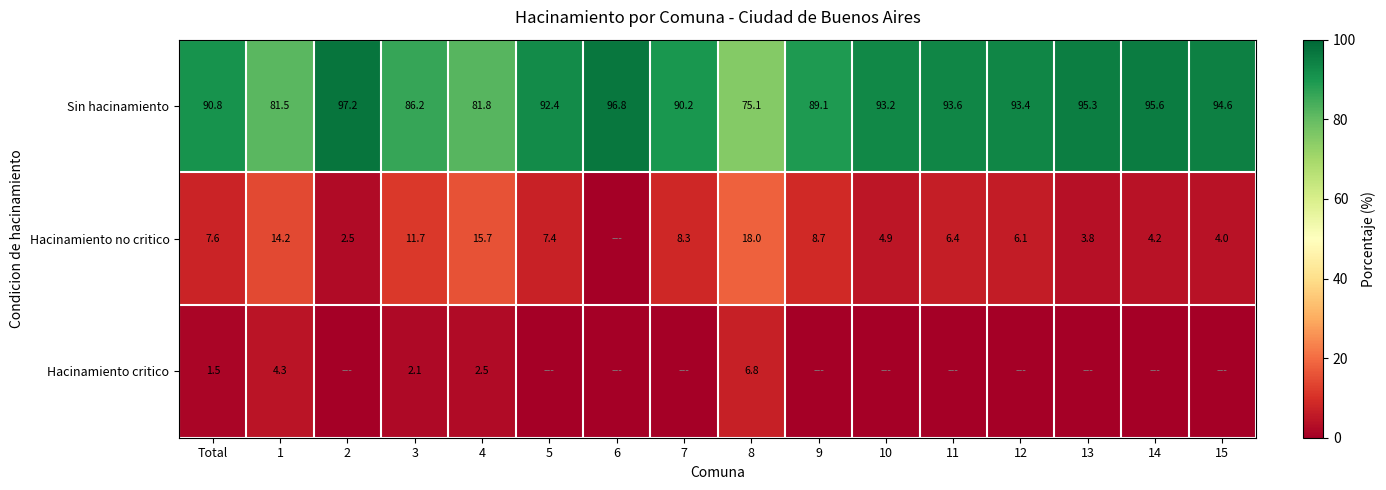

Rank the categories by Sin hacinamiento value from highest to lowest.

2, 6, 14, 13, 15, 11, 12, 10, 5, Total, 7, 9, 3, 4, 1, 8